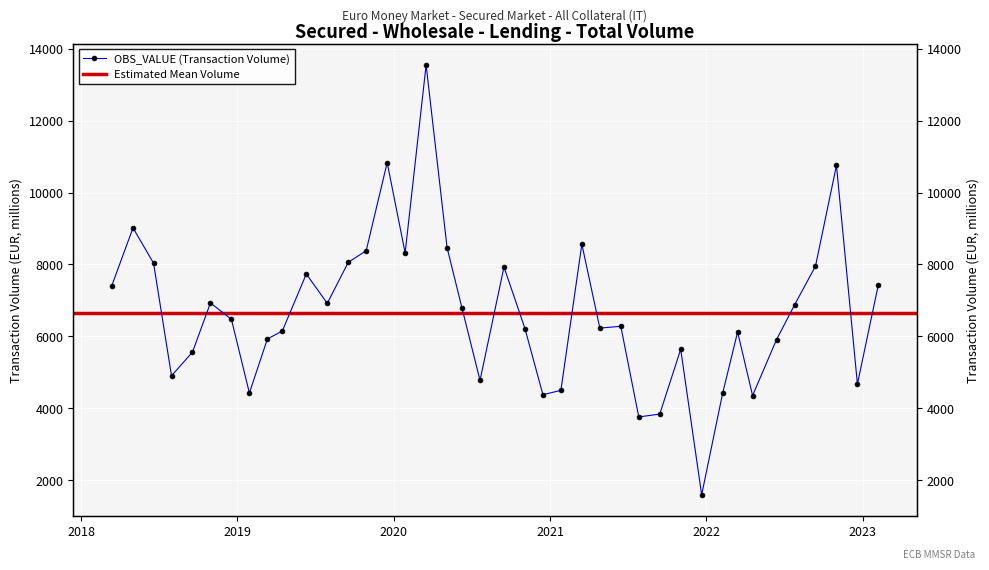

True or false: the data shows 7931.4 at 2020-09-15.

True